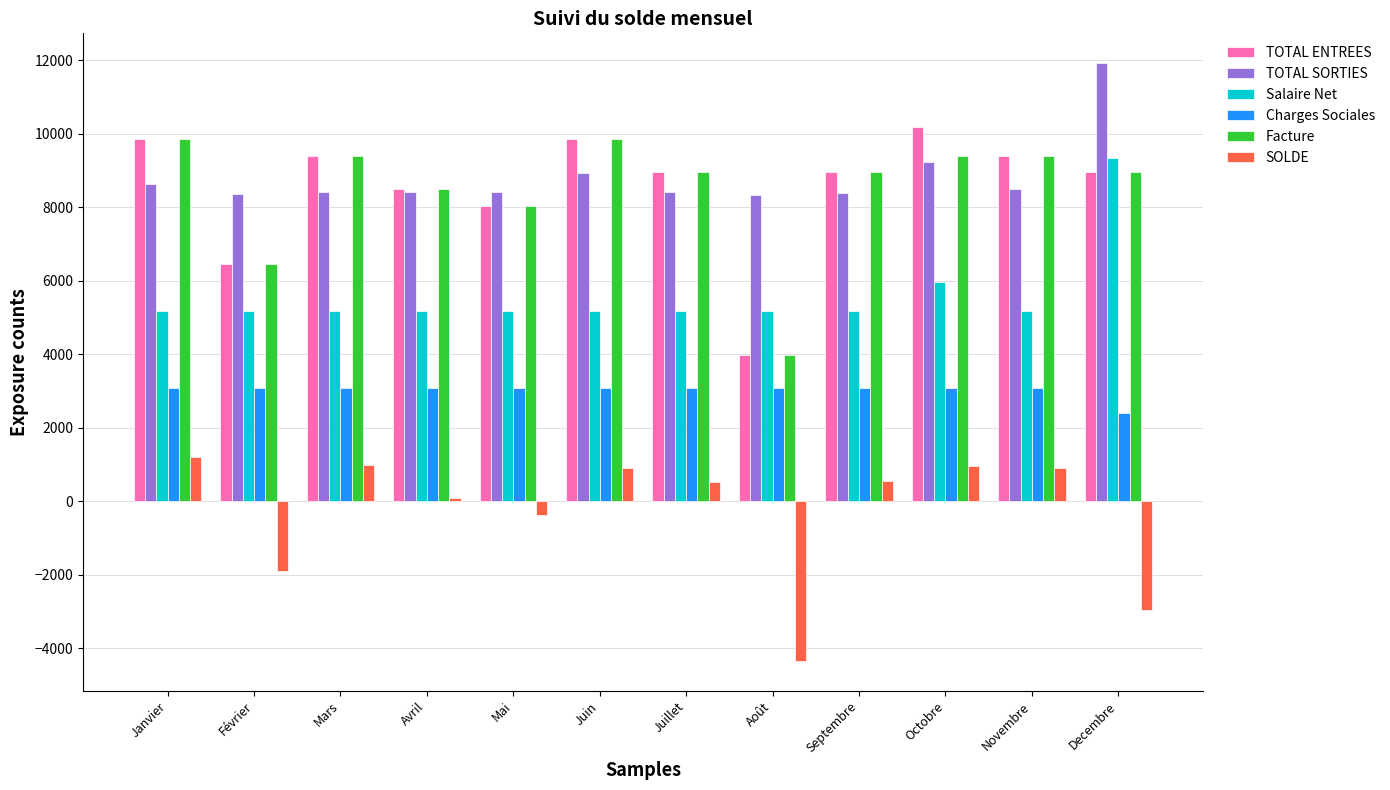

The Facture series shows 4442.2 at Octobre. True or false?

False